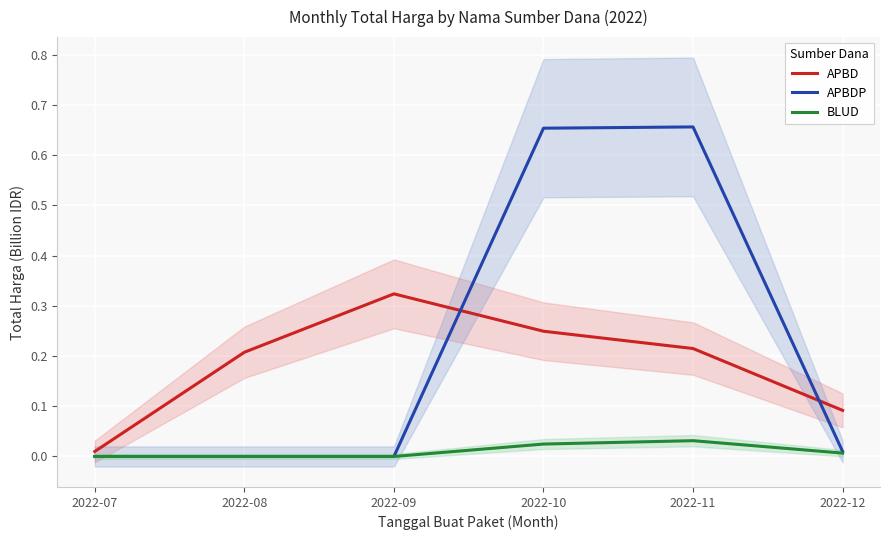

True or false: BLUD and APBD cross at least once.

False